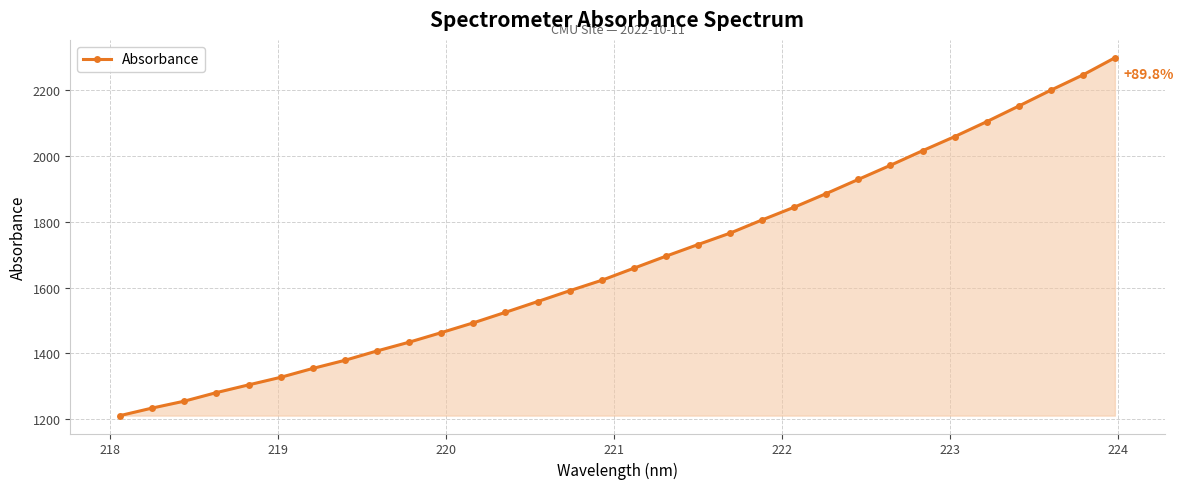

What is the value of the 24th point from the left?

1929.2